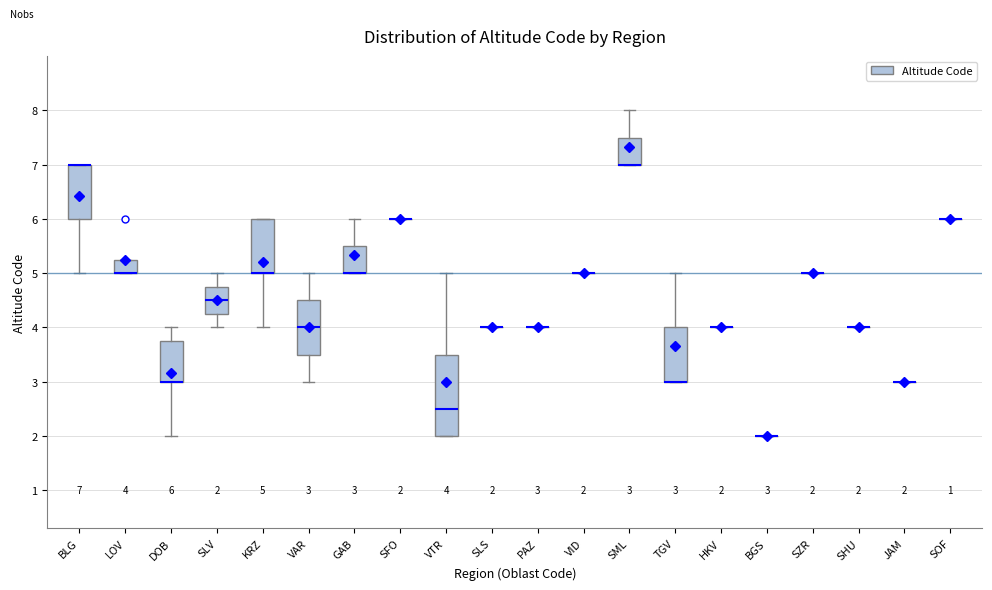

Comparing the boxes themselves (not the whiskers), which one is the tallest?

VTR